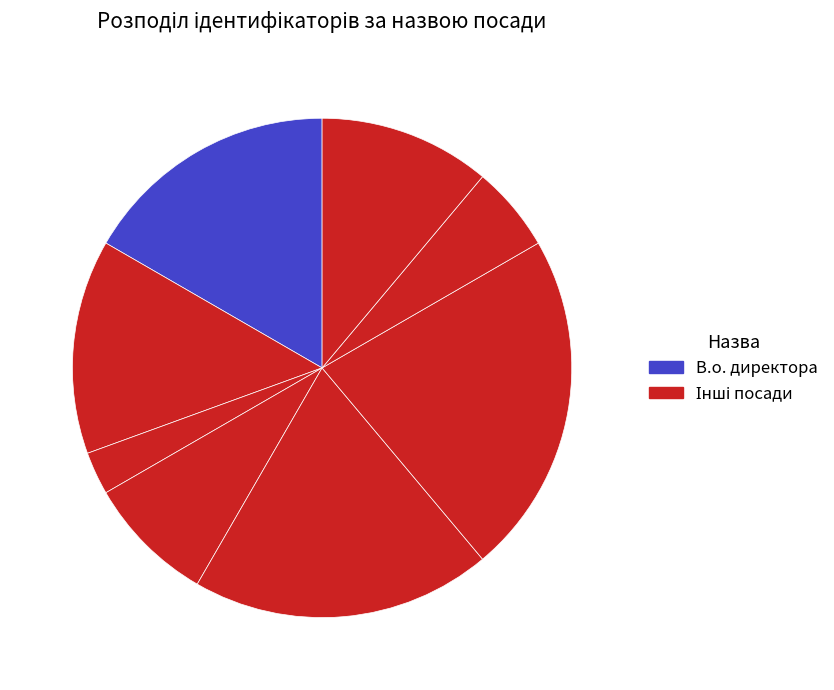

How many slices are in this pie chart?

8